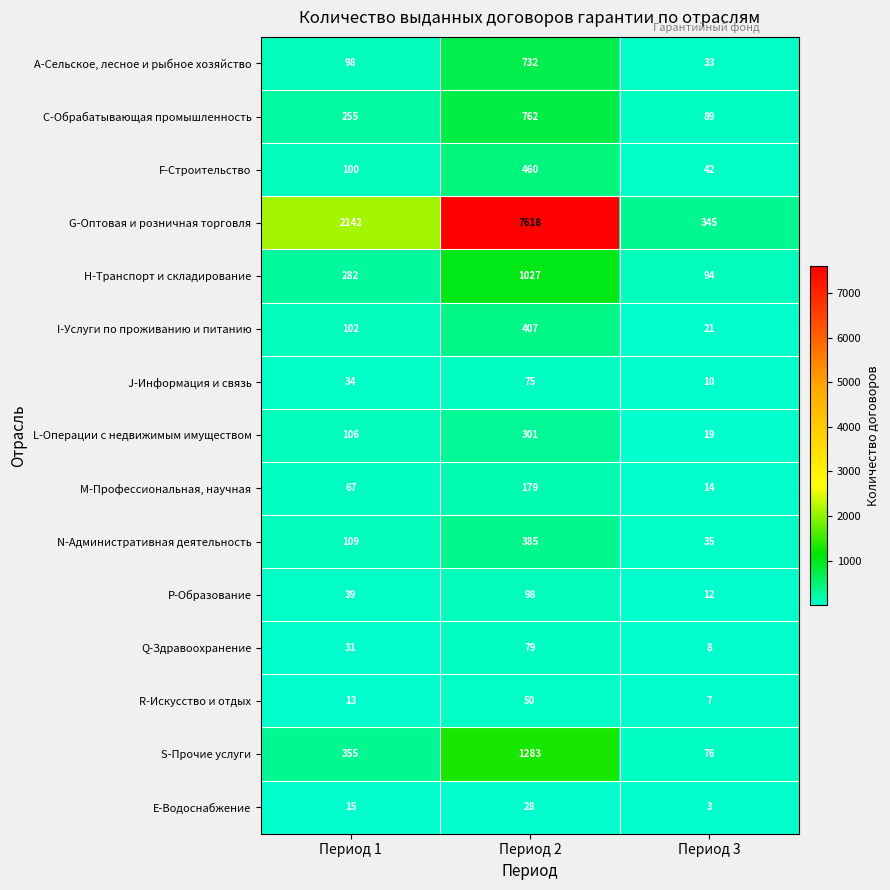

The C-Обрабатывающая промышленность series shows 456 at Период 1. True or false?

False